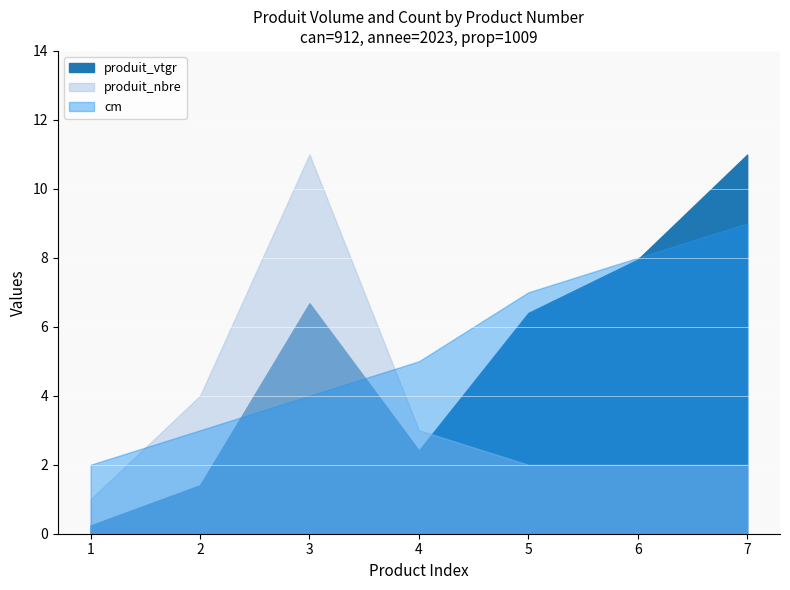

After their last crossing, which series has the higher values: produit_nbre or produit_vtgr?

produit_vtgr